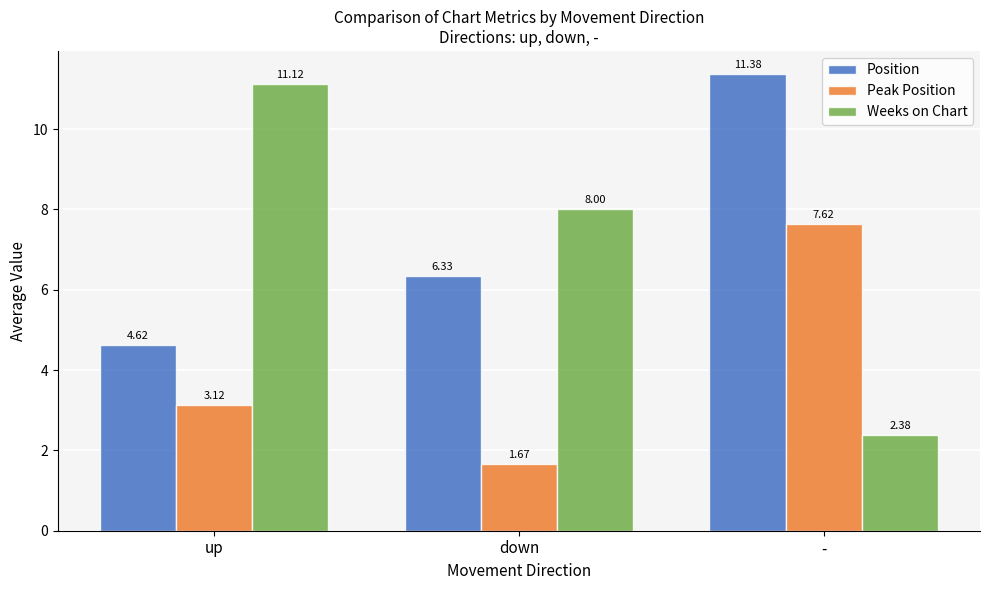

What is the average value of the Position series?

7.4